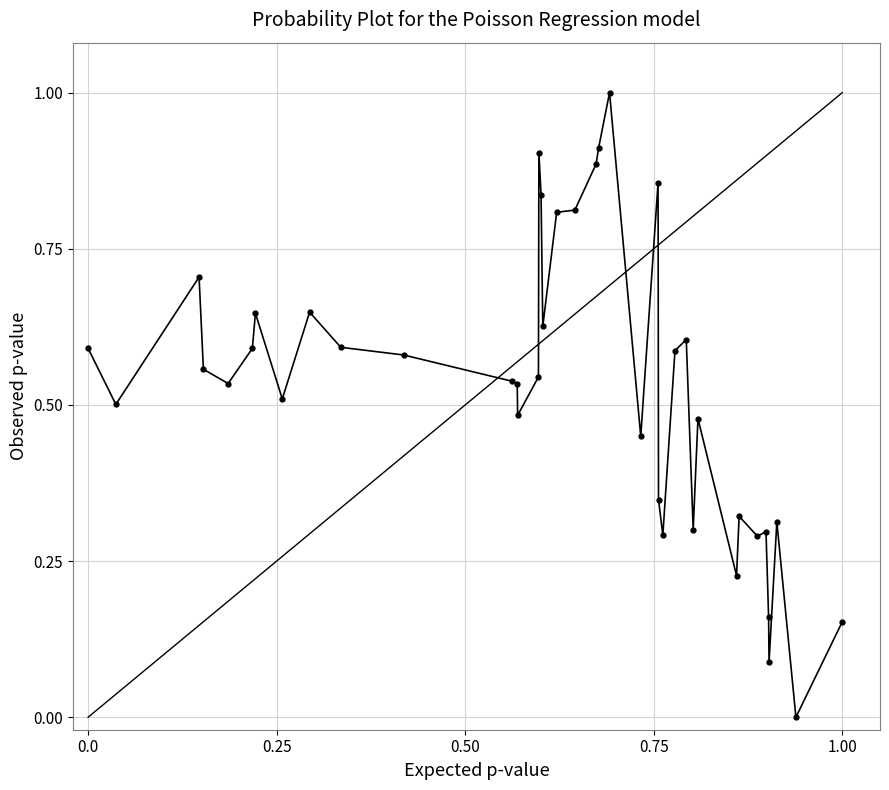

True or false: the data has more than 1 interior local peaks.

True